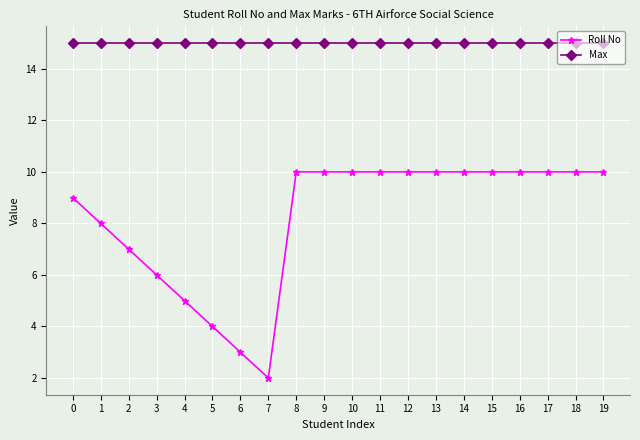

Is this an area chart (filled region under the line)?

No